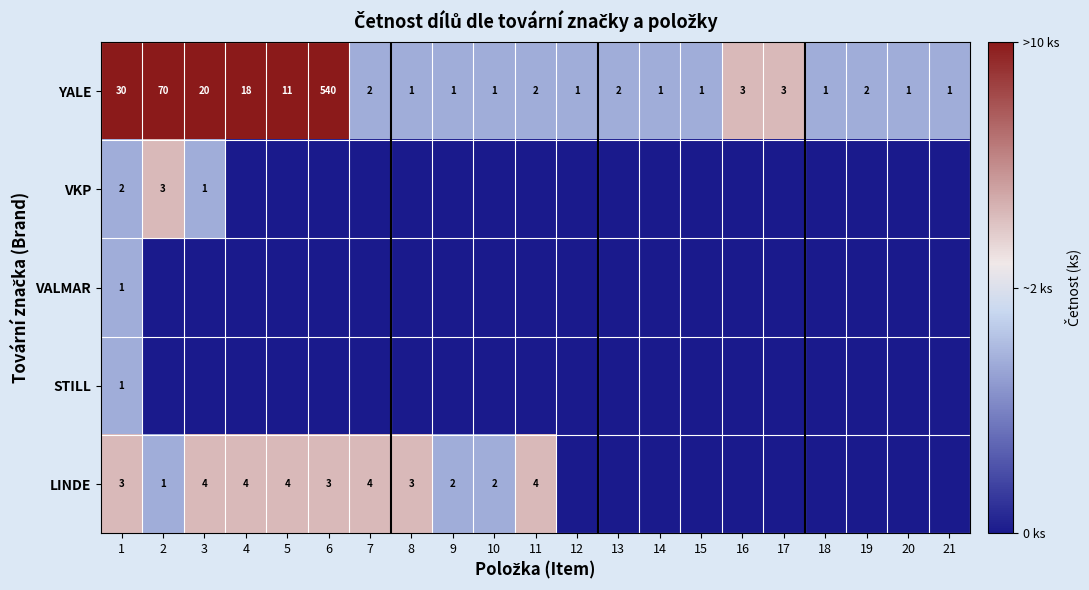

Between 15 and 2, which is larger?

2